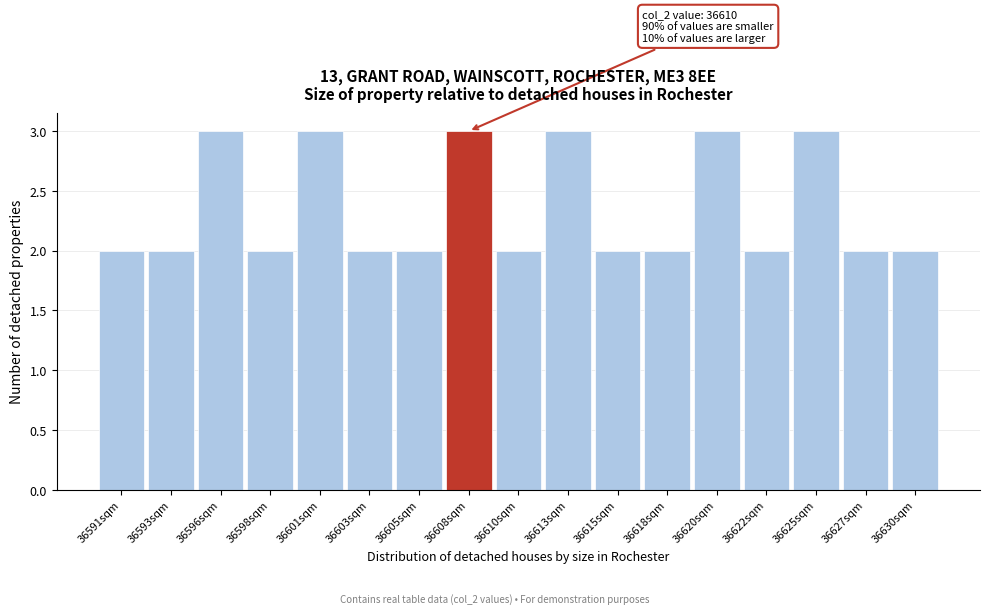

Reading right to left, transcribe all the data shown in this chart.

2	2	3	2	3	2	2	3	2	3	2	2	3	2	3	2	2